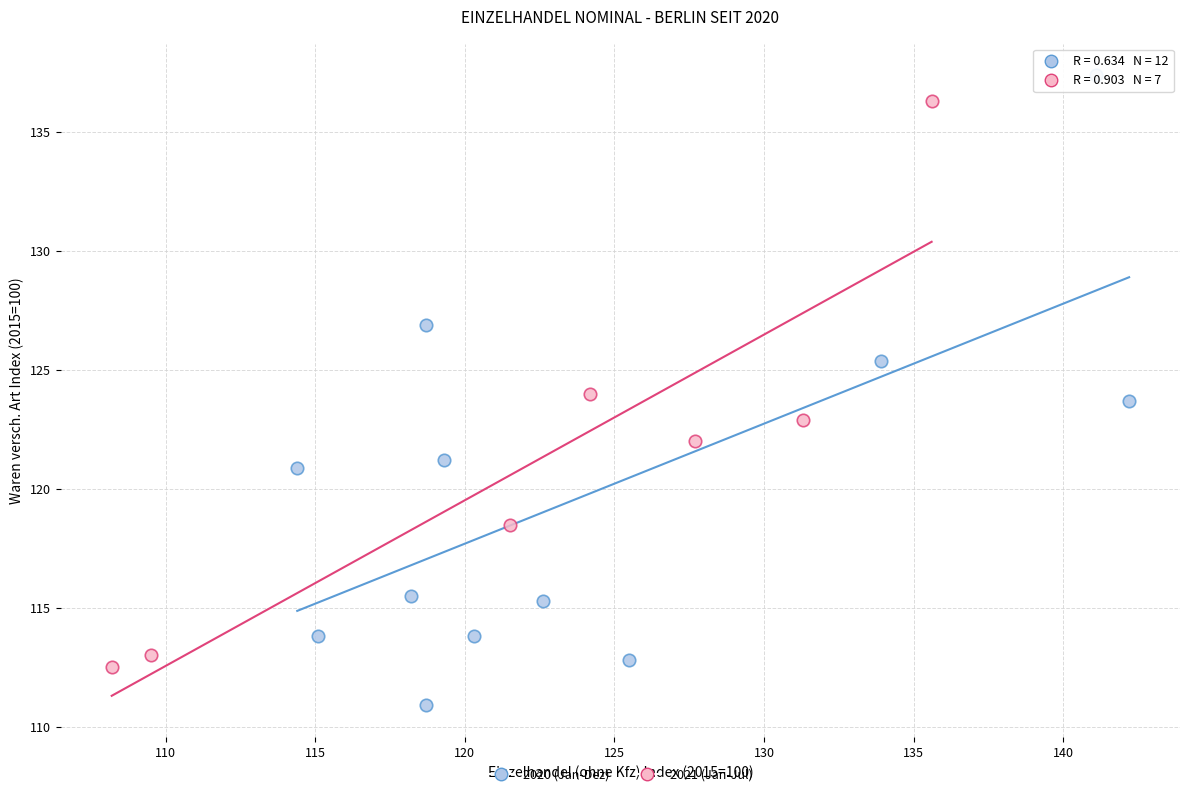

What are all the series names shown in the legend?

2020 (Jan-Dez), 2021 (Jan-Jul)